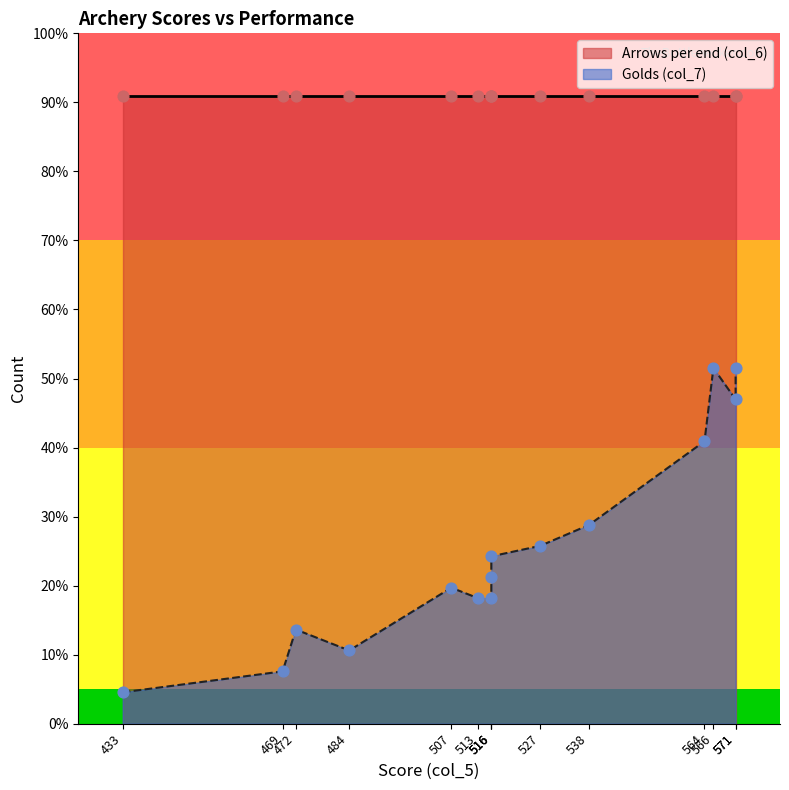

Which series has the largest total across all categories?

Arrows per end (col_6)